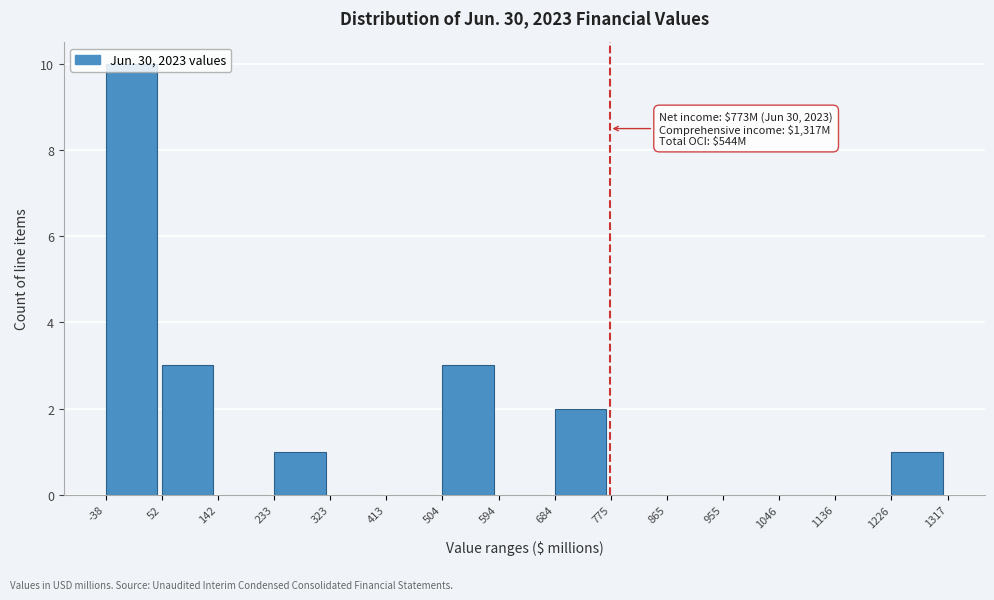

Over which range of the x-axis is the bar tallest?

-38 to 52